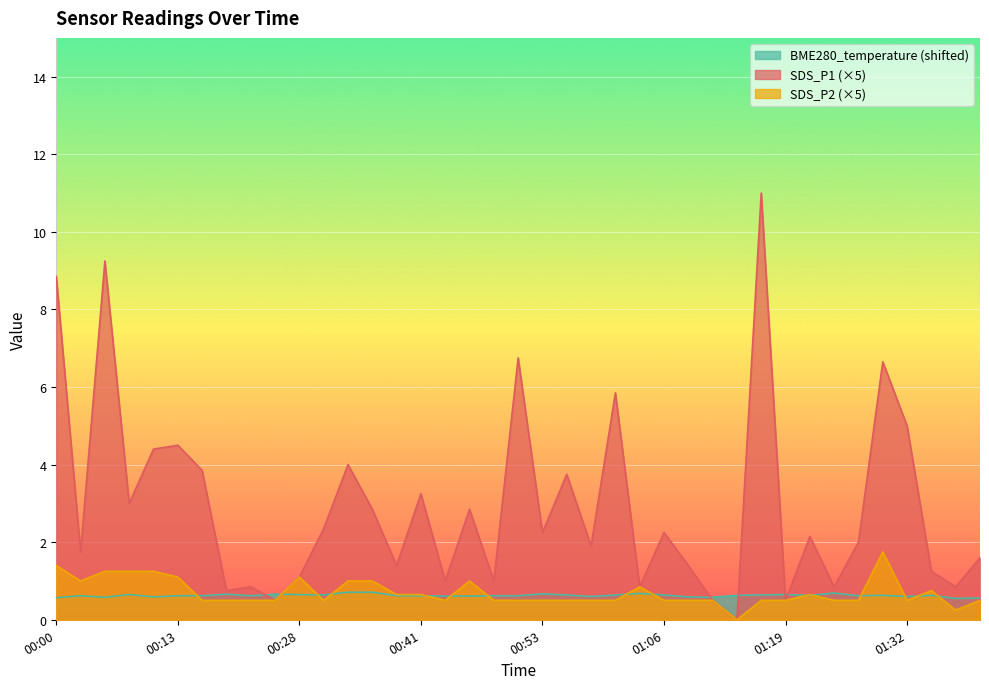

How many interior local peaks does the BME280_temperature series have?

10